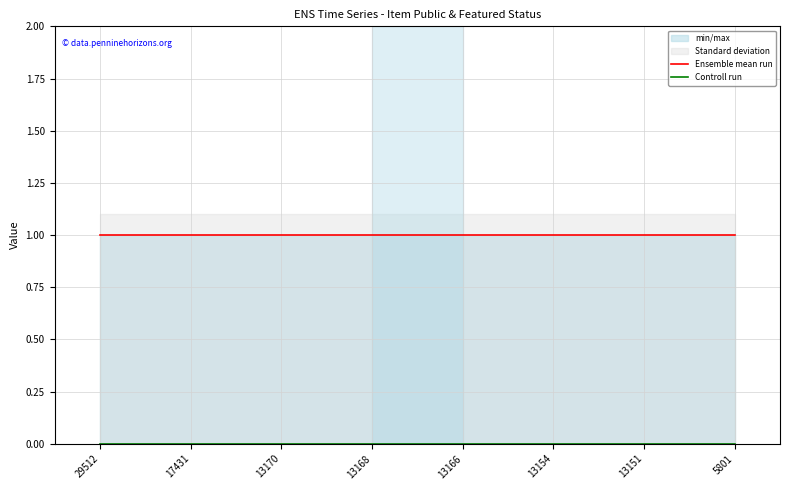

Which series changed the most between 29512 and 13170?

Ensemble mean run